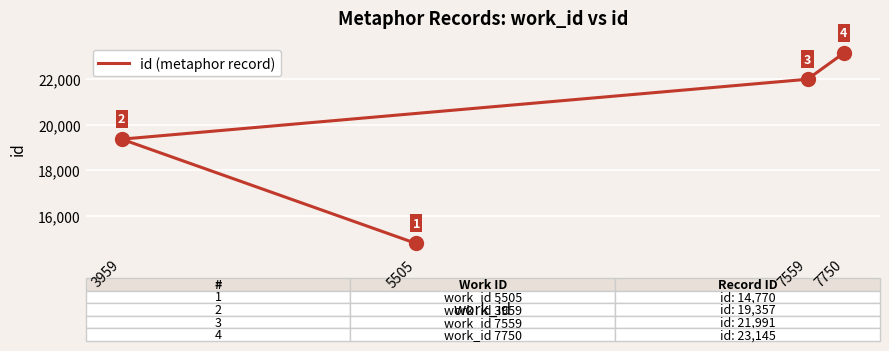

Rank the categories by value from highest to lowest.

7750, 7559, 3959, 5505